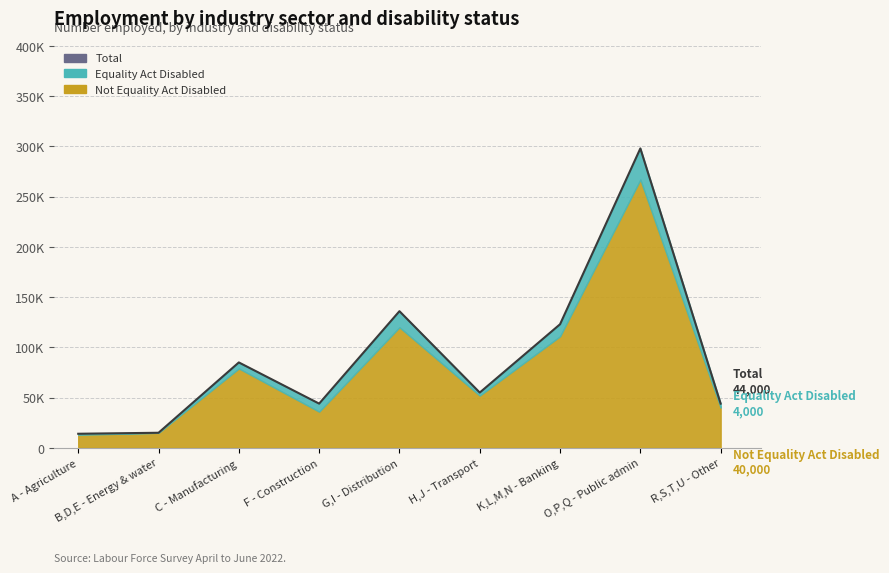

The chart shows a value of 5206 at B,D,E - Energy & water. True or false?

False